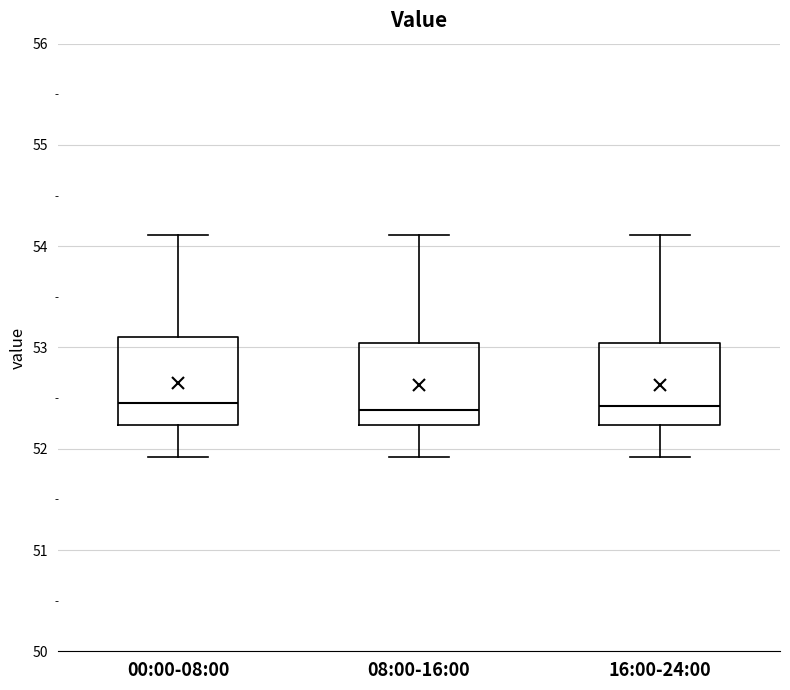

Reading left to right, transcribe this box plot: for each box, give where its median line is, the range the box spans, and where its two whiskers end, as read against the y-axis. The values are not printed on the chart, so give them approximately, as read against the axis.

00:00-08:00: median 52.5, box 52.2 to 53.1, whiskers 51.9 to 54.1
08:00-16:00: median 52.4, box 52.2 to 53.0, whiskers 51.9 to 54.1
16:00-24:00: median 52.4, box 52.2 to 53.0, whiskers 51.9 to 54.1